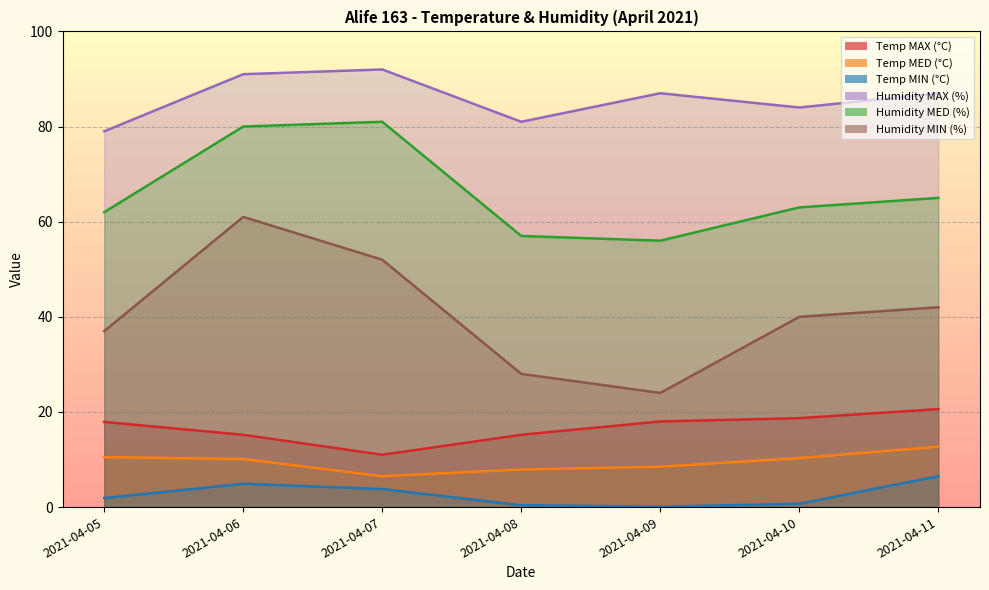

How many lines are shown in the chart?

6